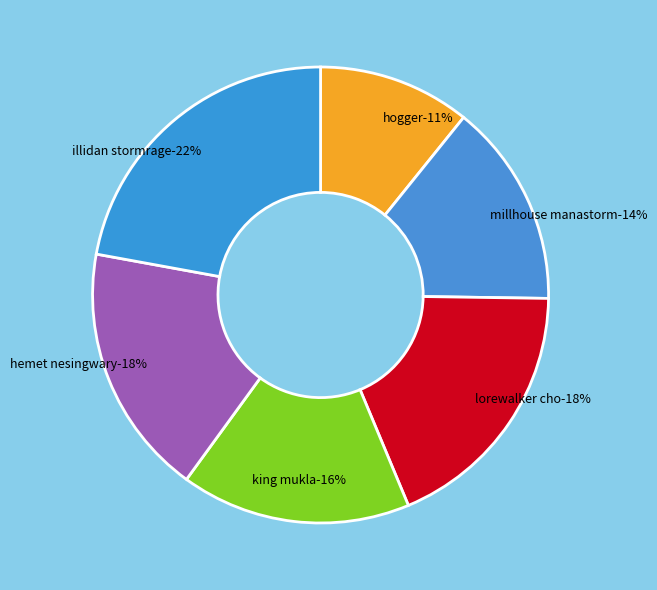

Combined, what portion of the pie is Hogger and Hemet Nesingwary?

28.7%